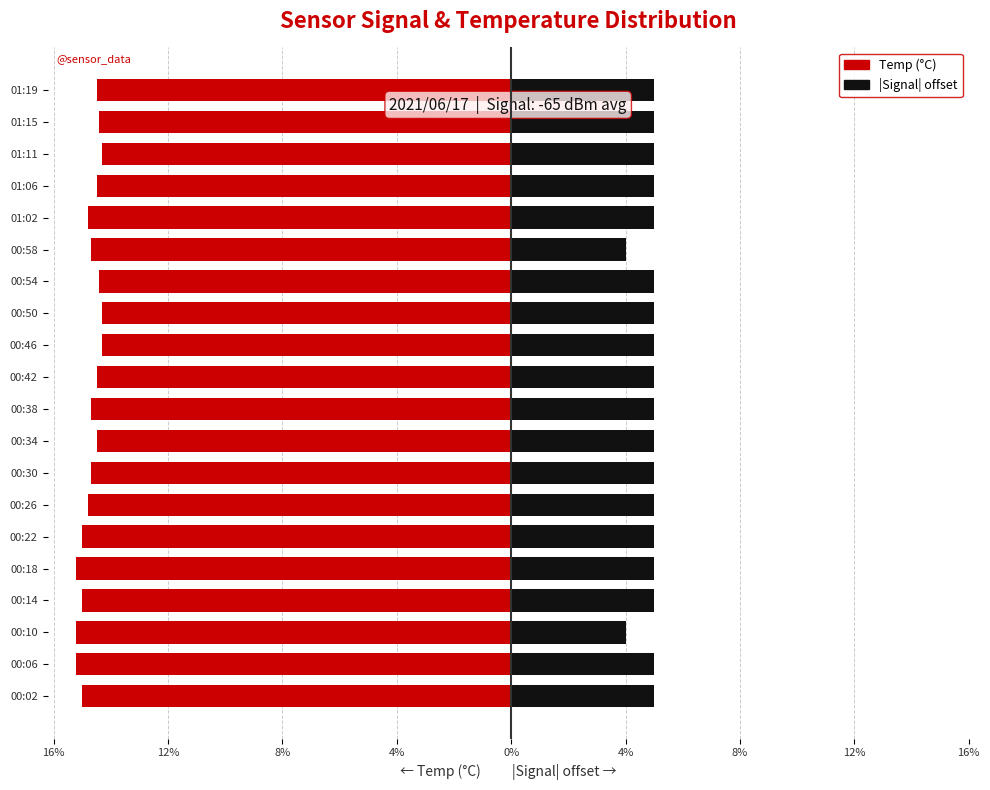

Which series changed the most between 00:22 and 00:38?

Temp (°C)